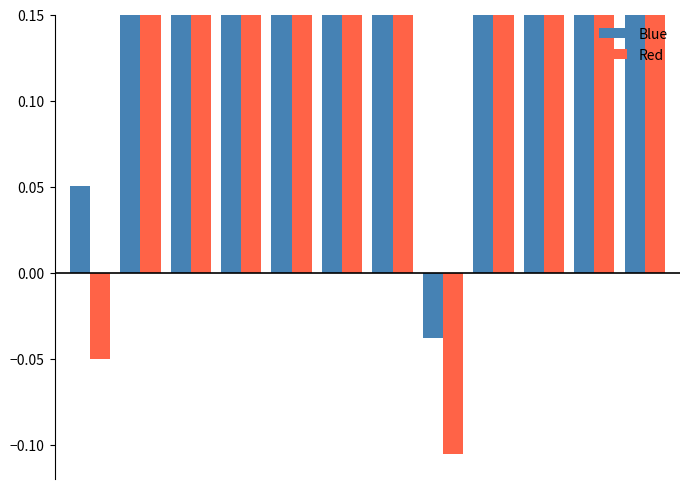

What is the sum of all Red values?

3.3